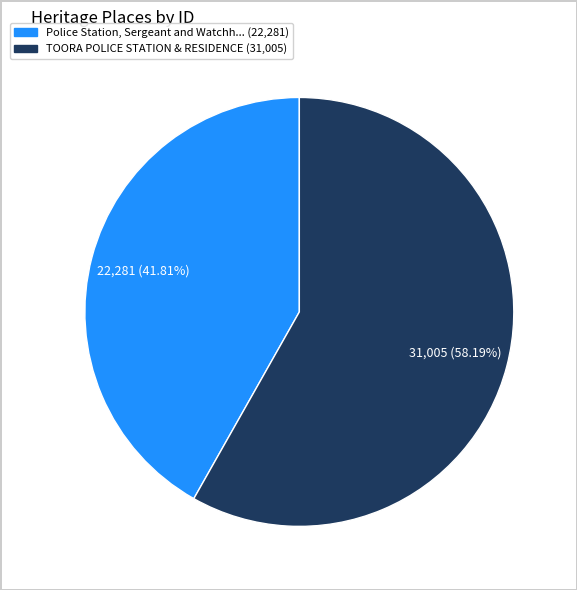

How many segments does this pie chart have?

2